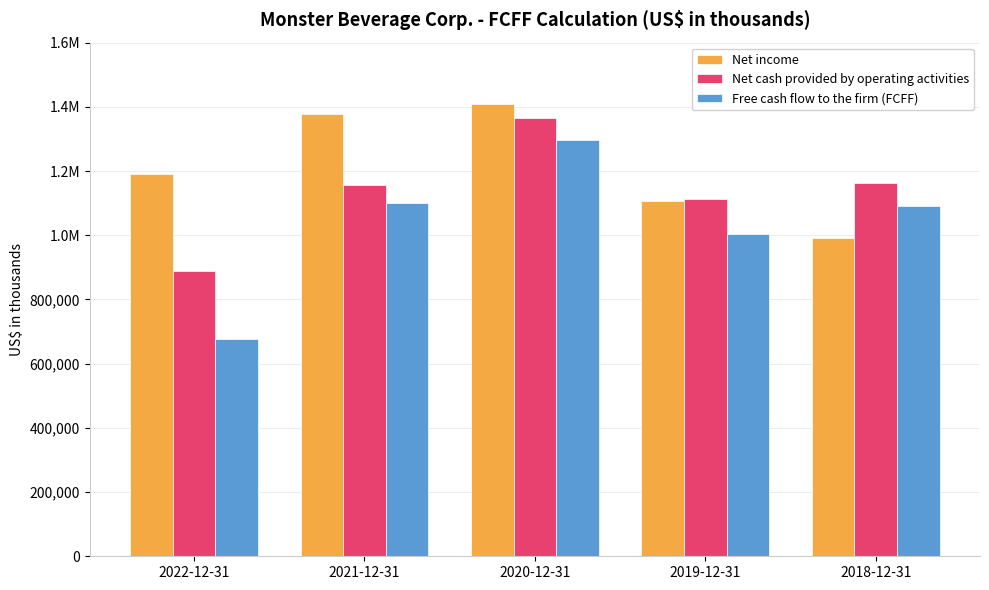

Is it true that Free cash flow to the firm (FCFF) equals 619749 at 2020-12-31?

False